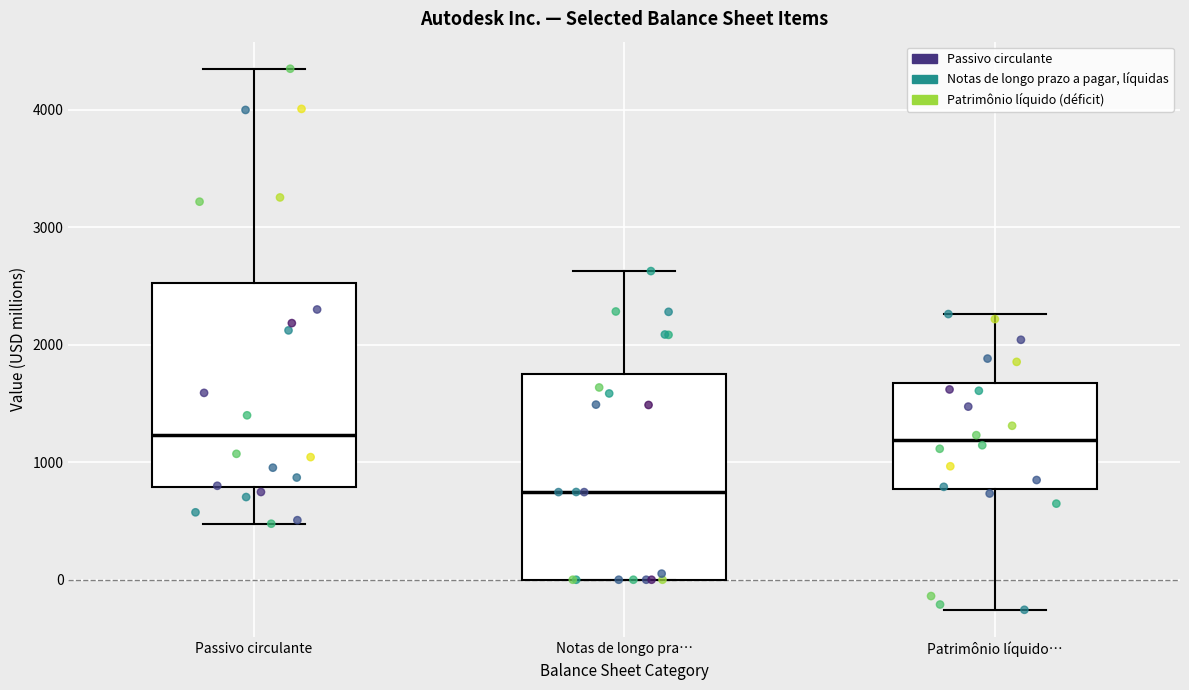

Where does the upper whisker of the box for Notas de longo pra… end on the y-axis? The values are not printed on the chart, so give them approximately, as read against the axis.

2600